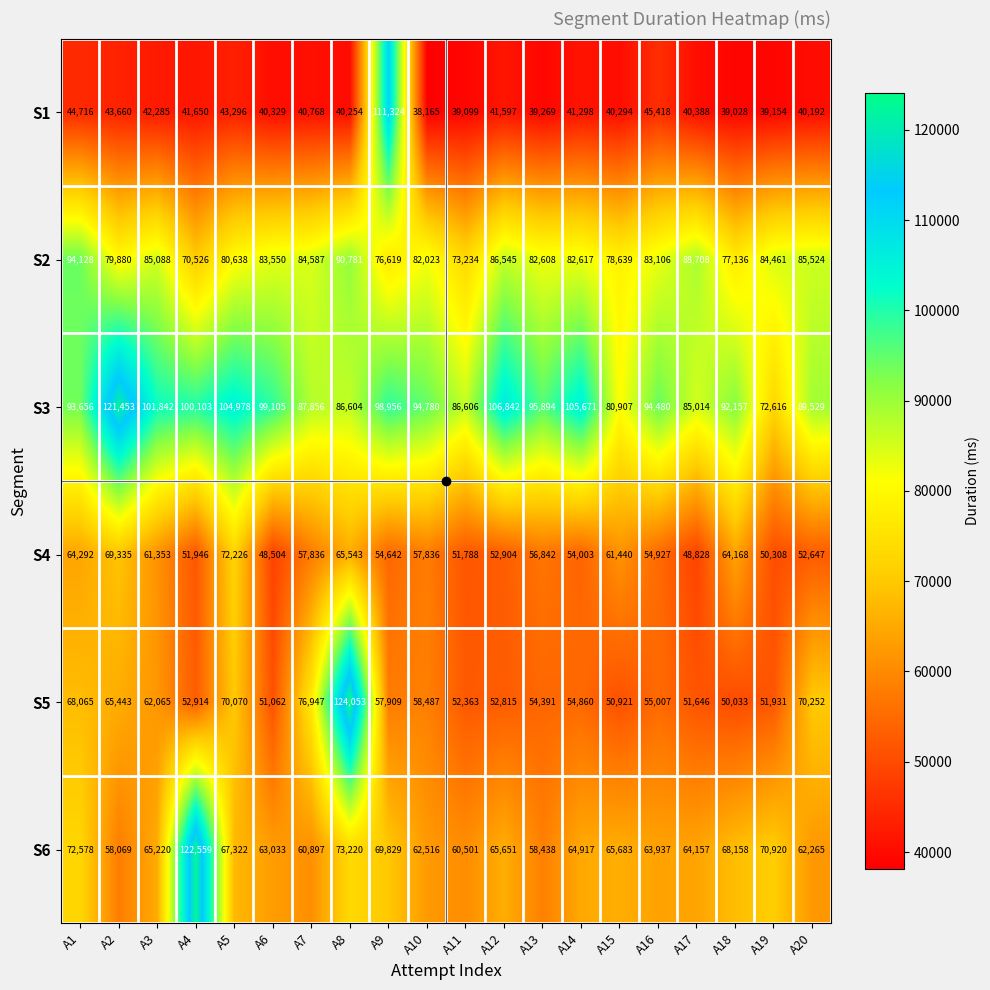

Which label corresponds to the largest value in the chart?

A8